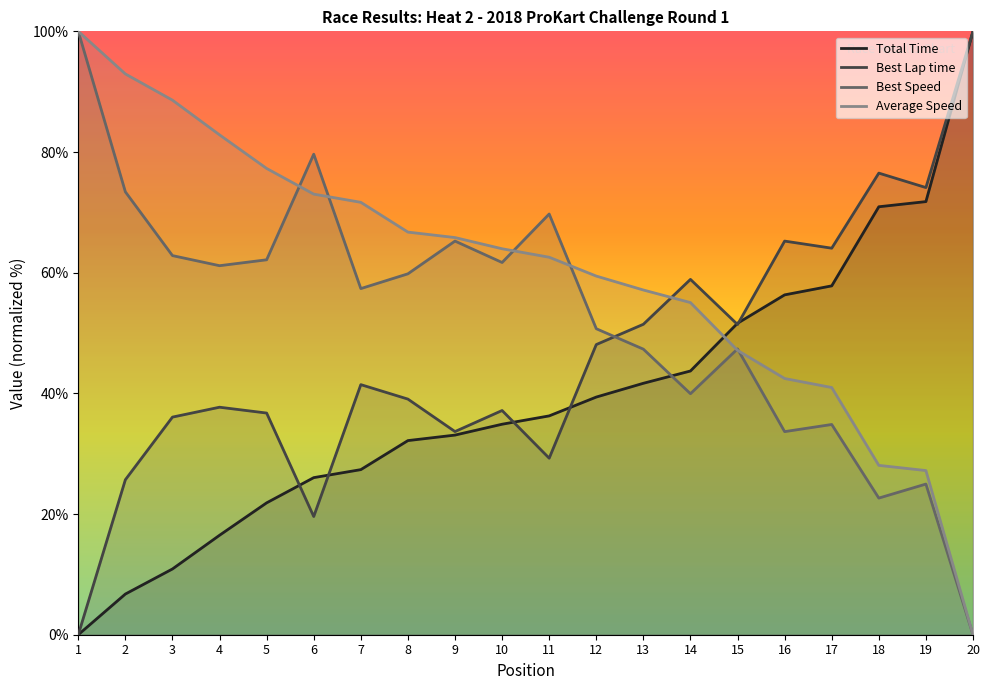

Is it true that Best Lap time equals 55.8 at 5?

False